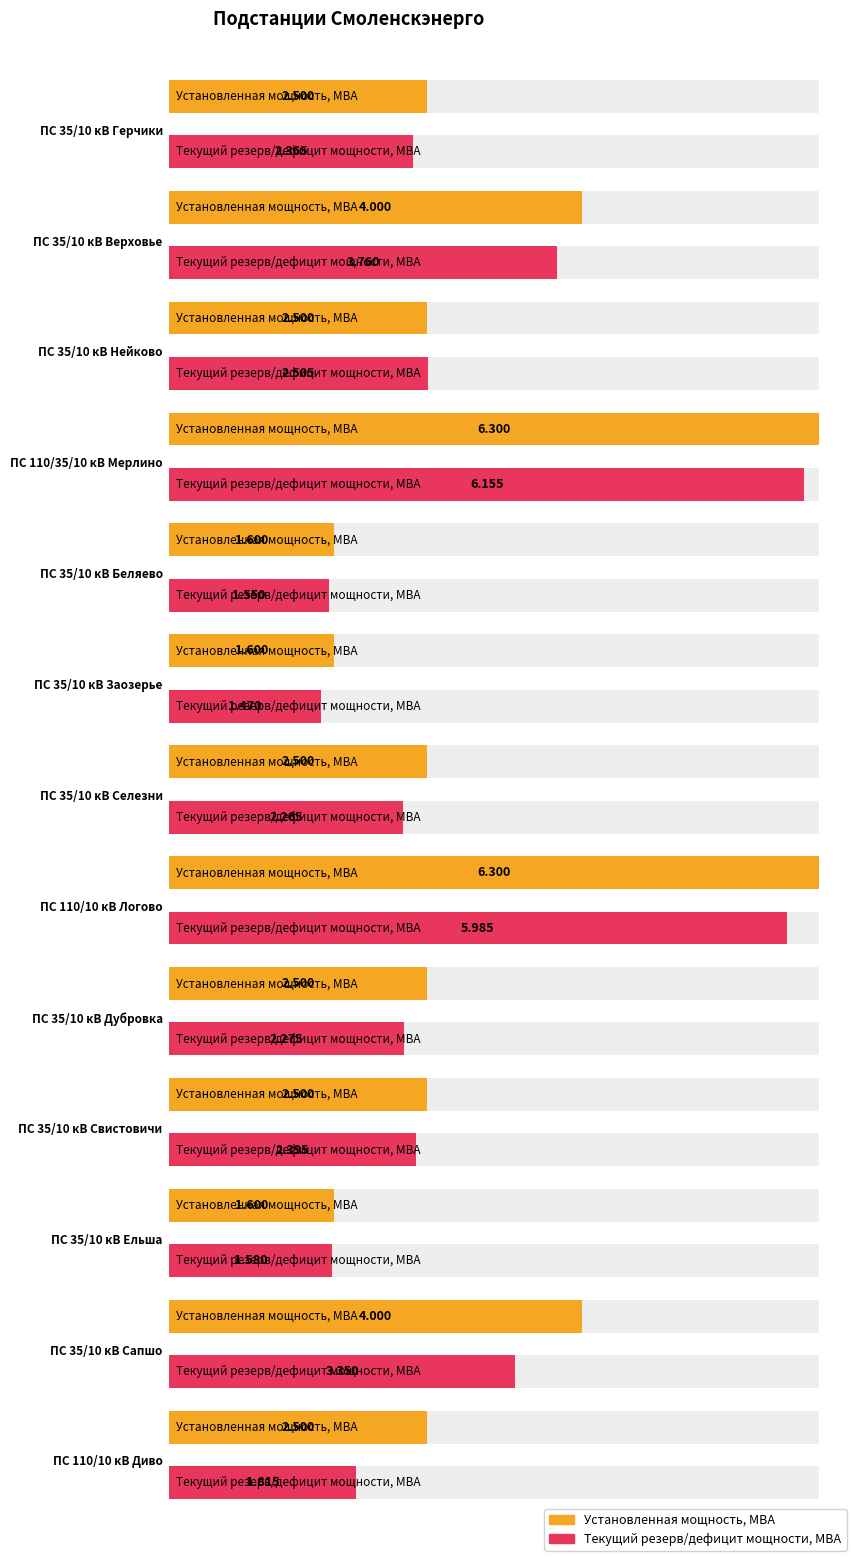

Which category has the lowest value in the Текущий резерв/дефицит мощности, МВА series?

ПС 35/10 кВ Заозерье